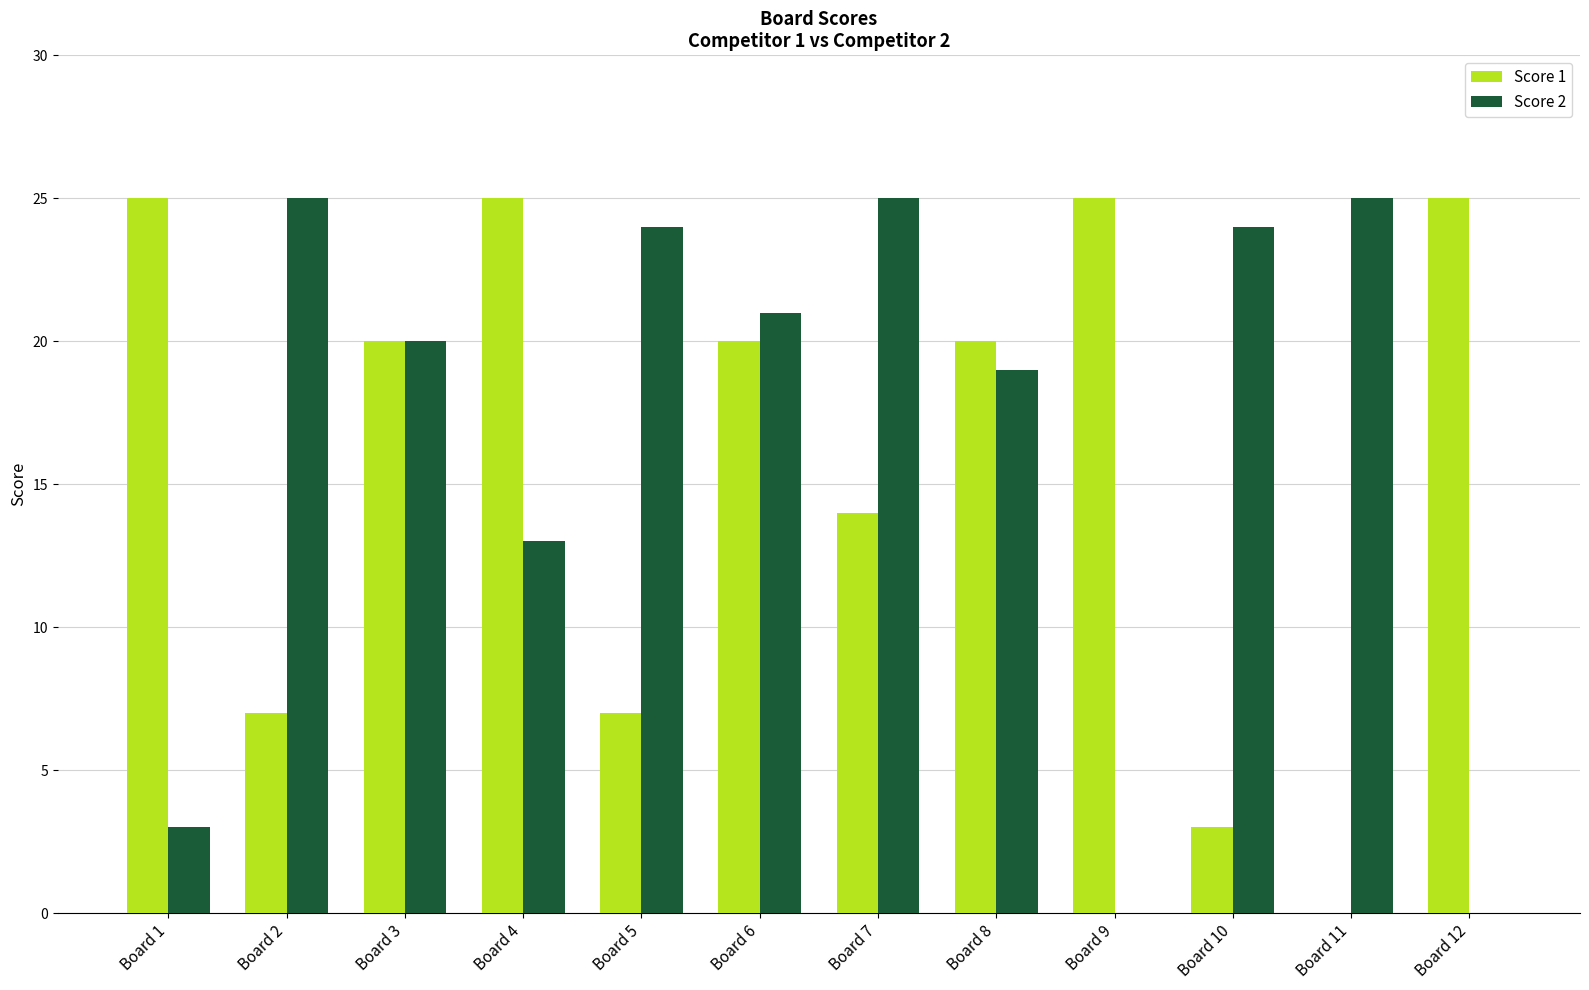

How many groups of bars are there?

12